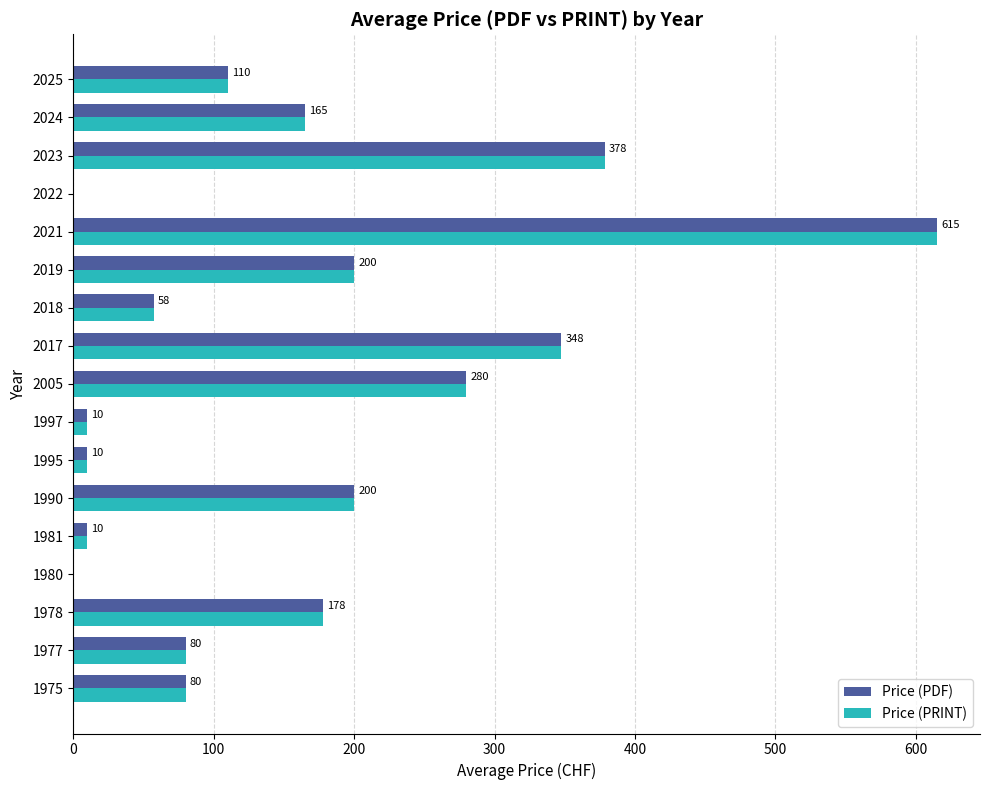

Is it true that Price (PDF) equals 406.3 at 1980?

False